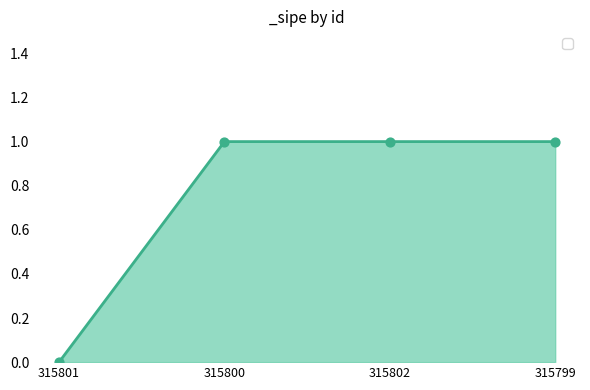

Approximately how many times larger is the value at 315799 compared to 315800?

1.0